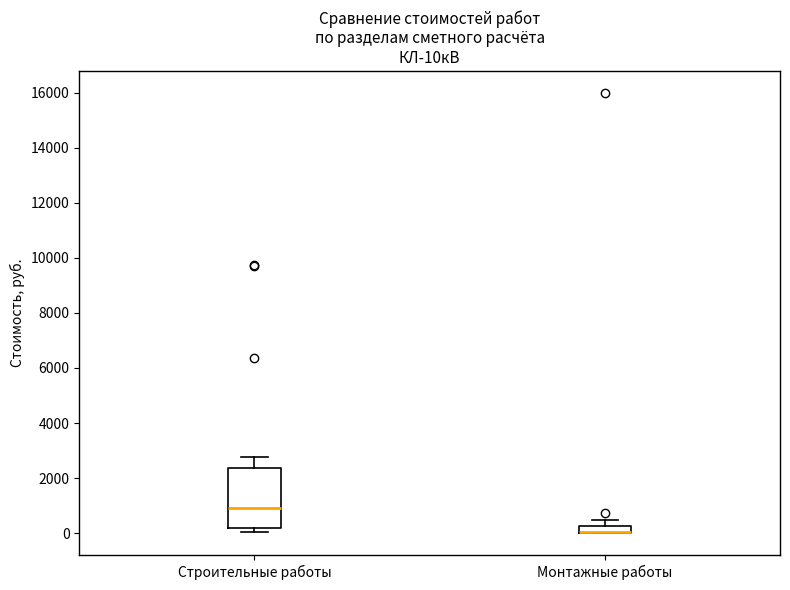

Comparing the boxes themselves (not the whiskers), which one is the tallest?

Строительные работы